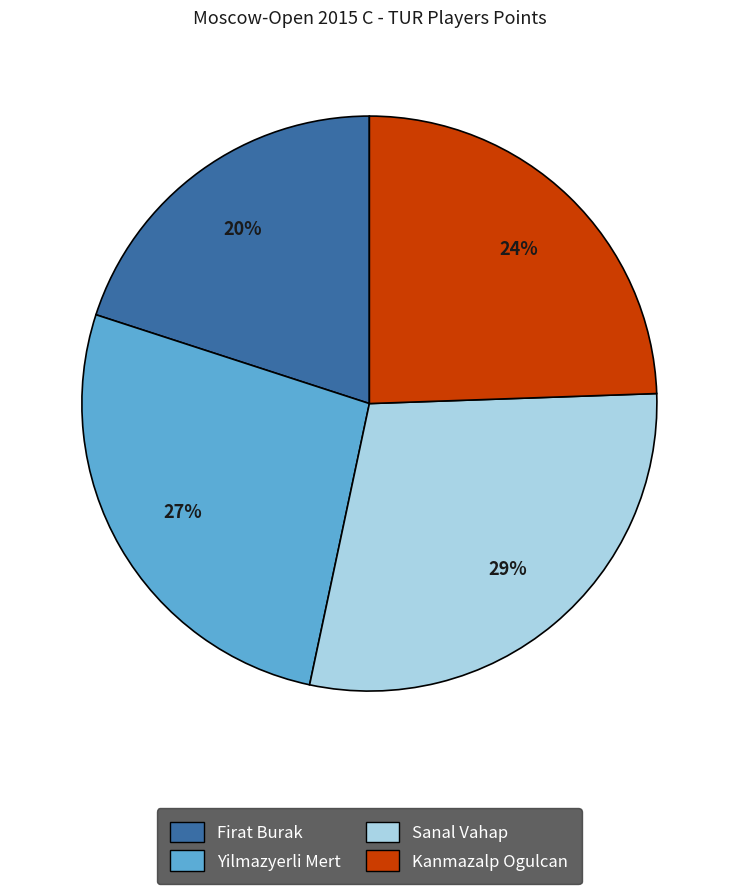

True or false: Kanmazalp Ogulcan accounts for 24% of the total.

True